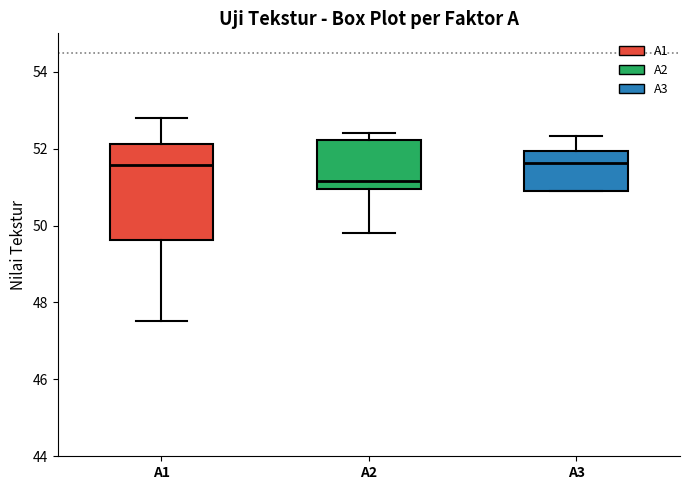

Reading left to right, read every box against the y-axis: the position of its median line, the range the box covers, and the ends of its whiskers. The values are not printed on the chart, so give them approximately, as read against the axis.

A1: median 51.6, box 49.6 to 52.2, whiskers 47.6 to 52.8
A2: median 51.2, box 51.0 to 52.2, whiskers 49.8 to 52.4
A3: median 51.6, box 50.8 to 52.0, whiskers 50.8 to 52.4